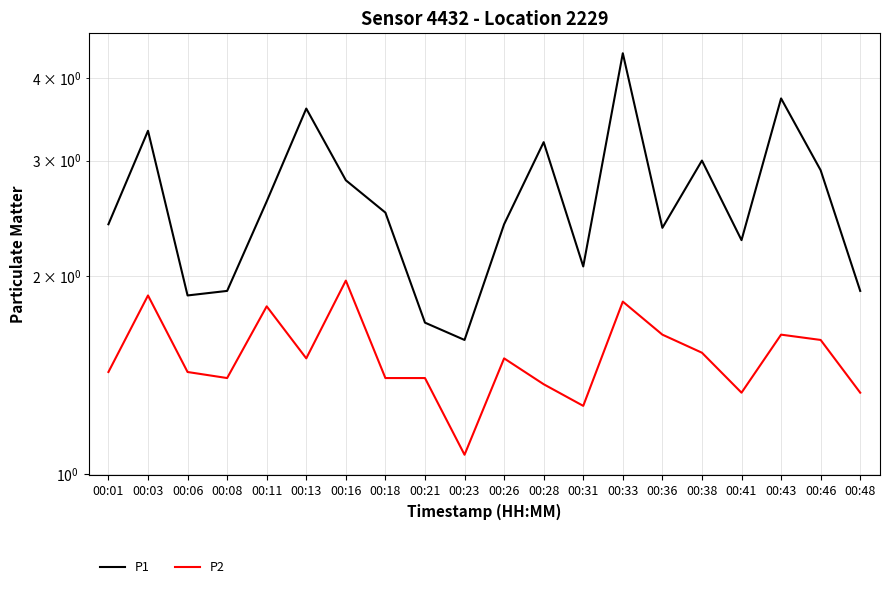

What are all the series names shown in the legend?

P1, P2